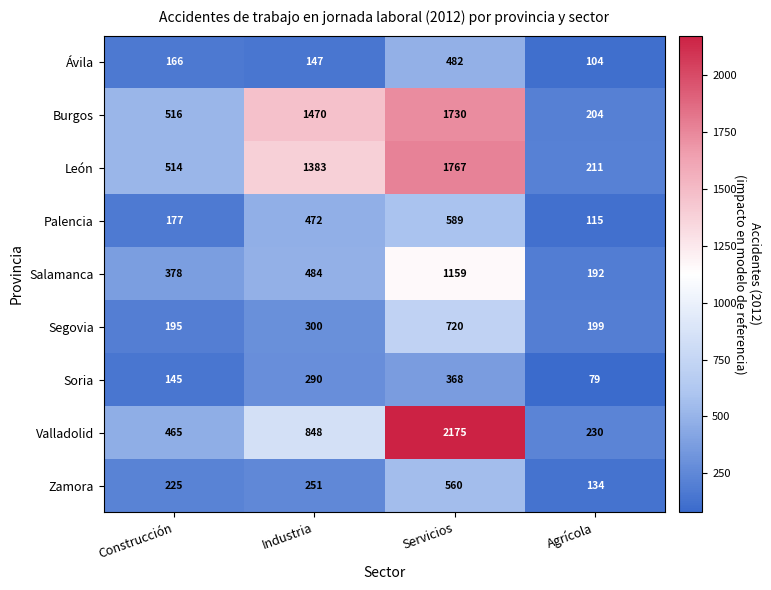

Which series has the largest total across all categories?

Burgos